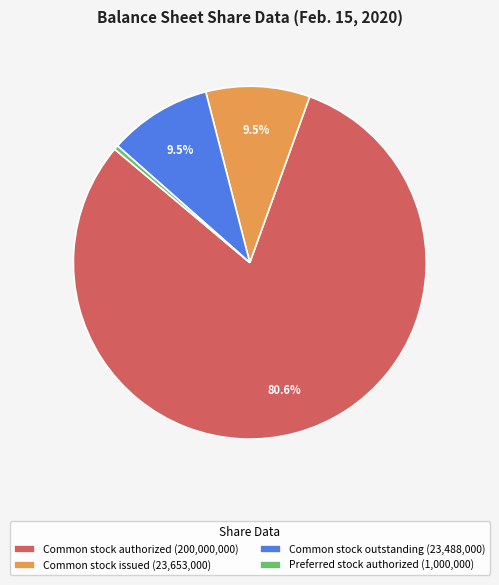

Approximately how many times larger is the value at Common stock outstanding (23,488,000) compared to Common stock issued (23,653,000)?

1.0